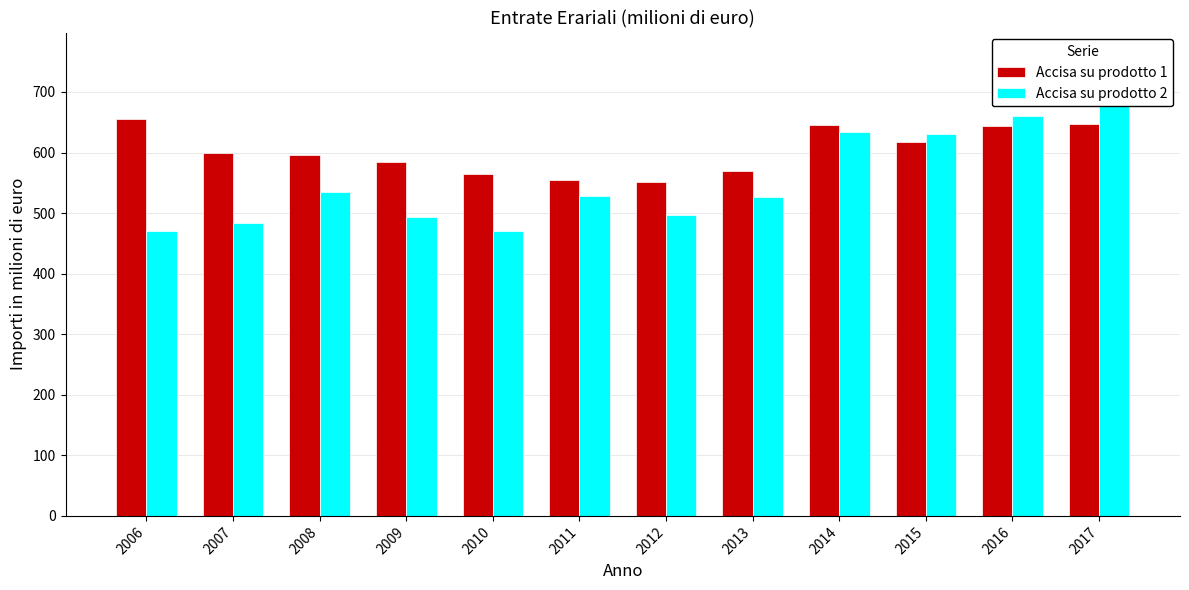

Rank the series at 2009 from lowest to highest value.

Accisa su prodotto 2, Accisa su prodotto 1